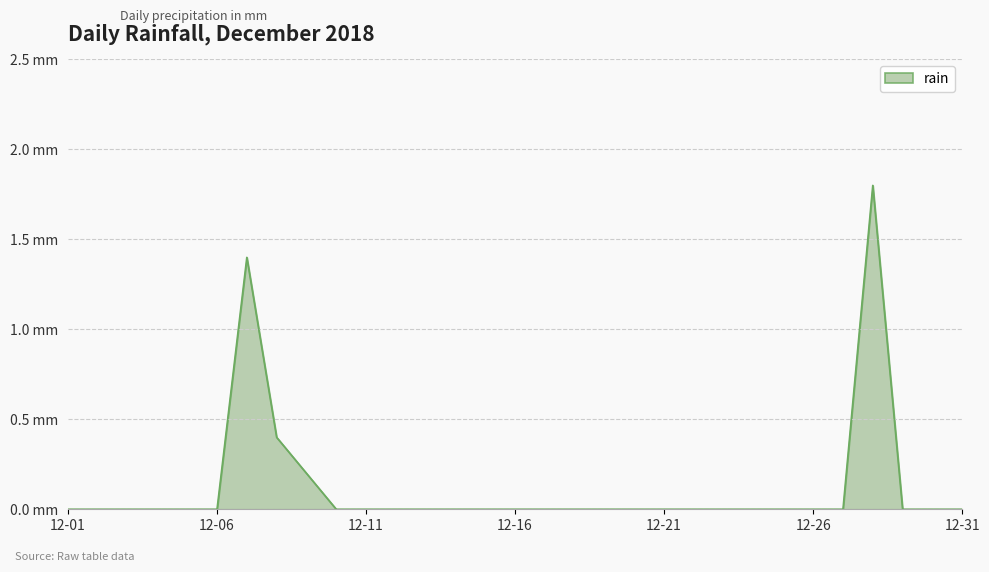

True or false: the data has more than 0 interior local peaks.

True